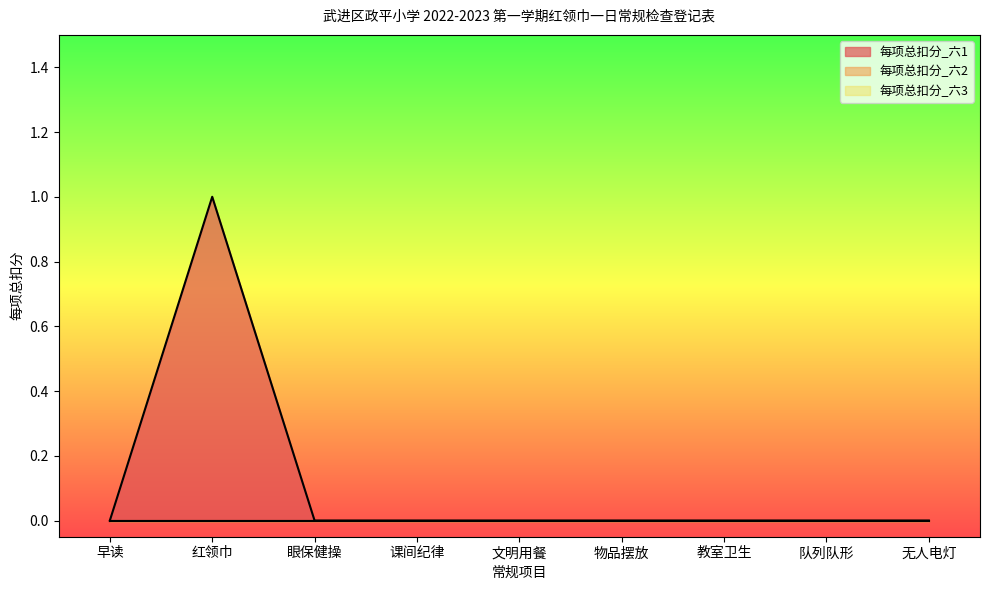

Does the chart have visible grid lines?

No